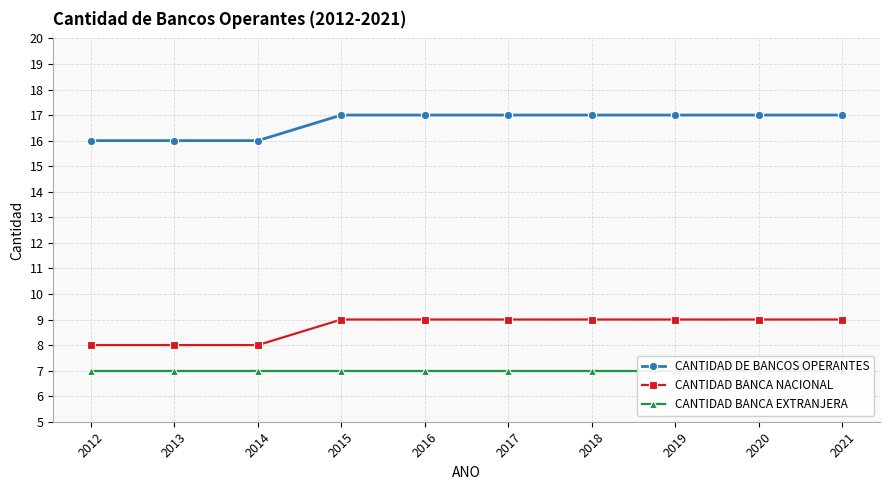

What is the value of the CANTIDAD BANCA NACIONAL point at the 8th from the left?

9